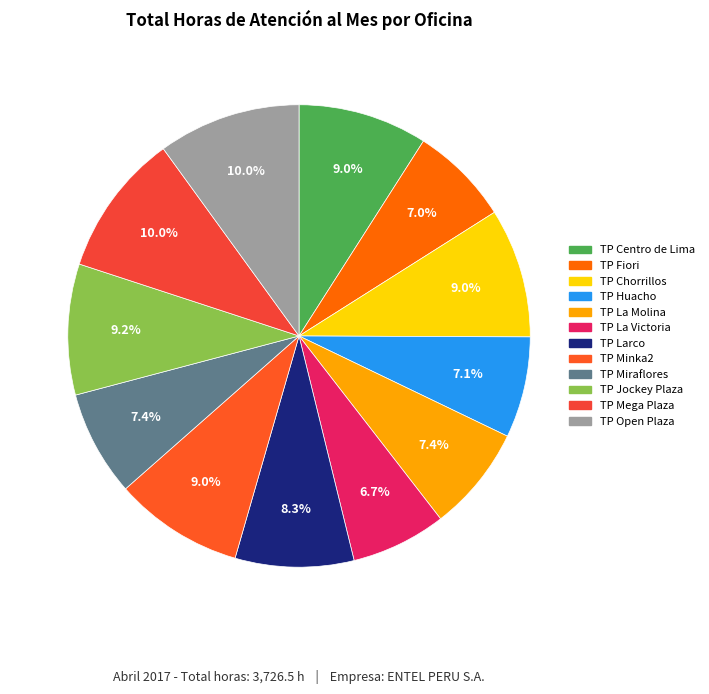

To the nearest percent, what percentage of the pie is TP Mega Plaza?

10%